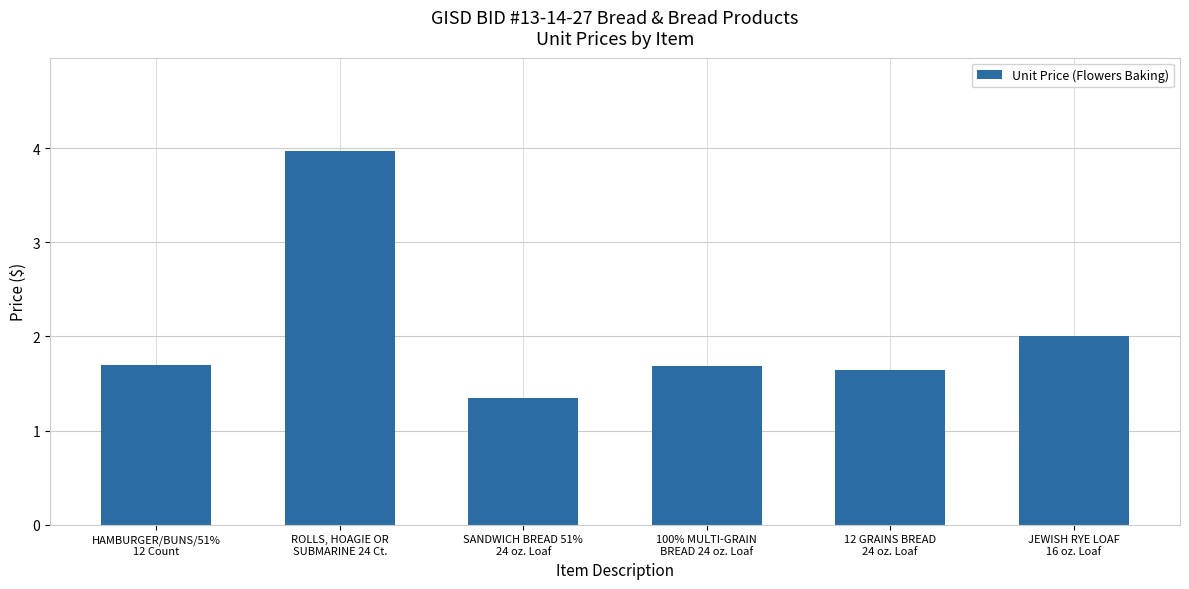

The value at 100% MULTI-GRAIN
BREAD 24 oz. Loaf is 1.7. True or false?

True